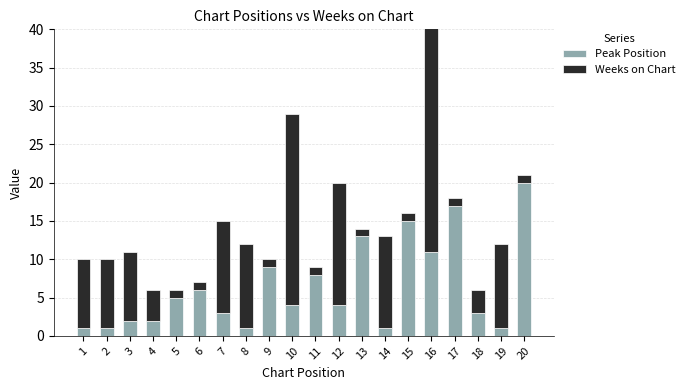

What is the total value across all series at 1?

10